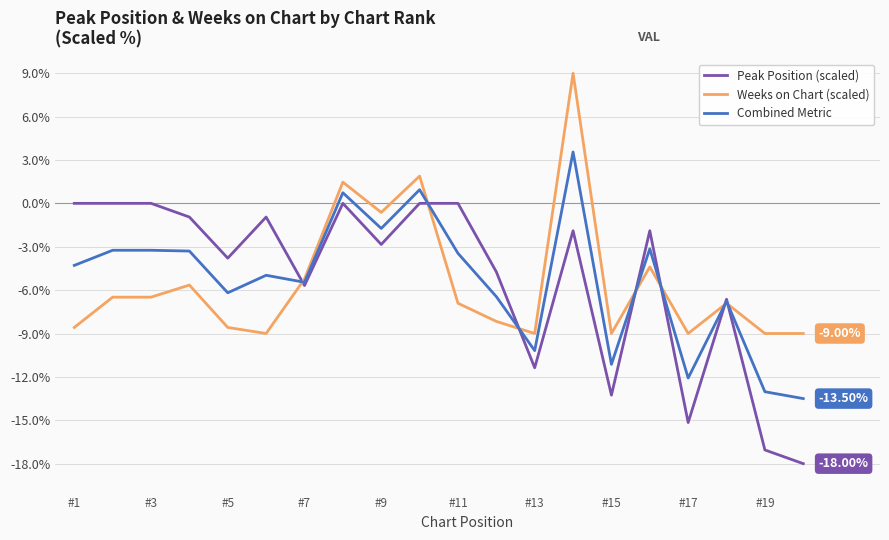

List the series in order of their peak value, lowest first.

Peak Position (scaled), Combined Metric, Weeks on Chart (scaled)